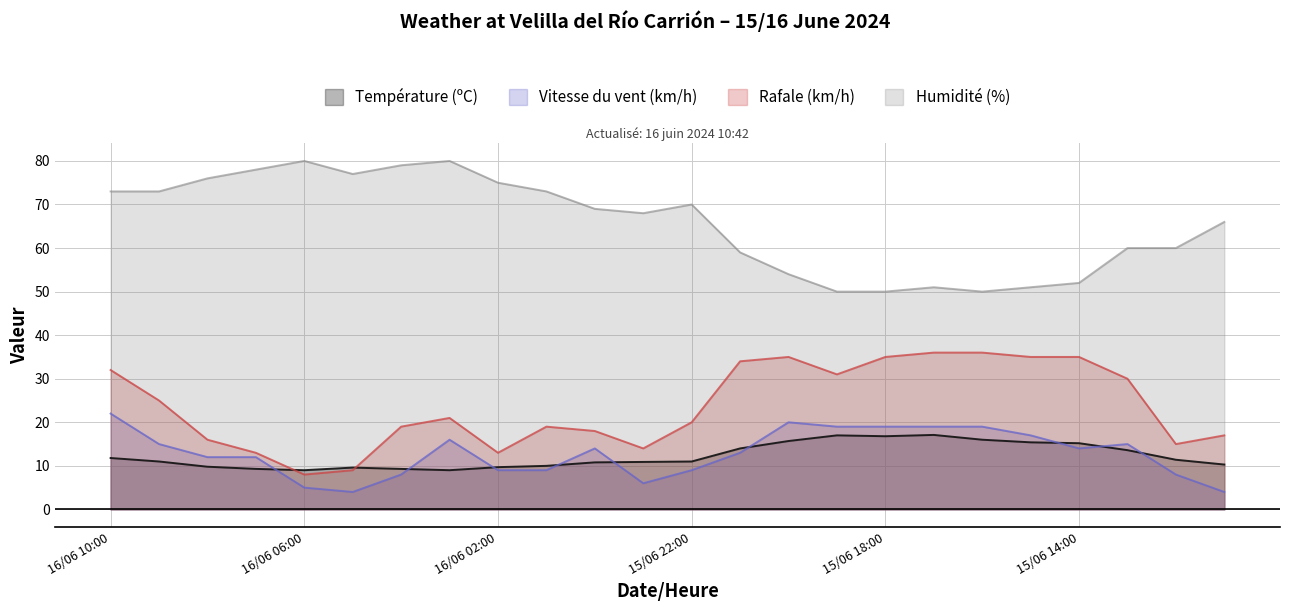

At which label does Température (ºC) reach its minimum?

16/06 06:00